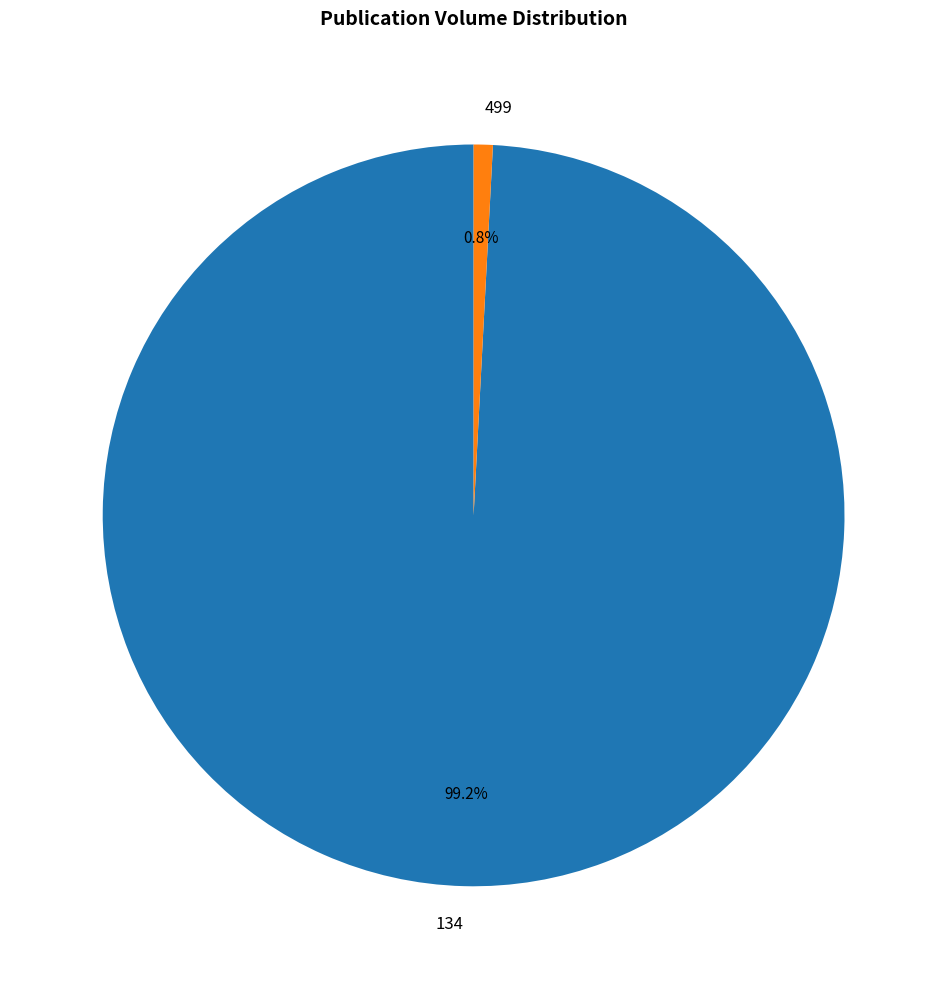

What percentage is NOT represented by 134?

0.8%